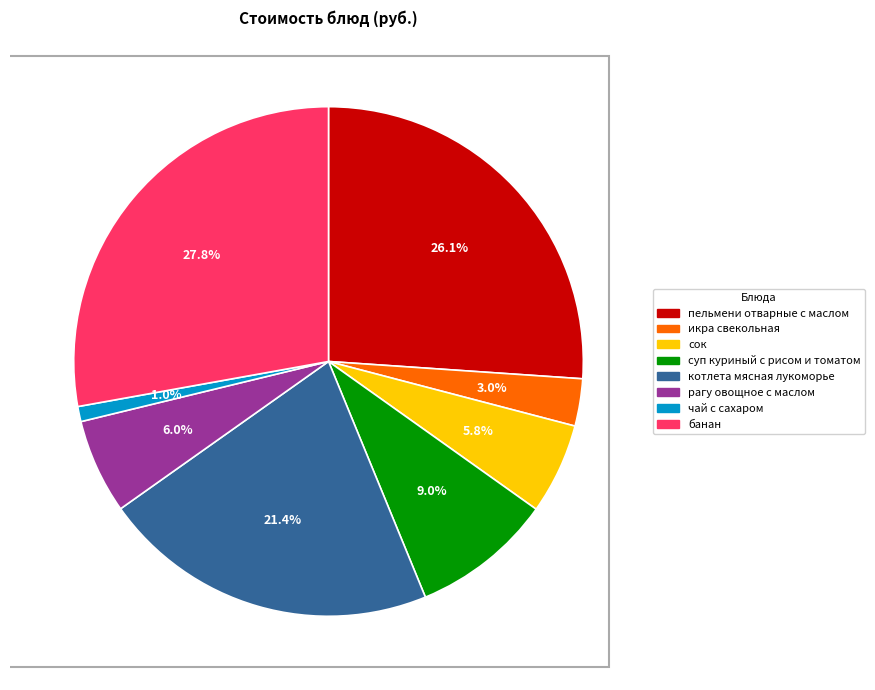

Which category has the biggest portion of the pie?

банан